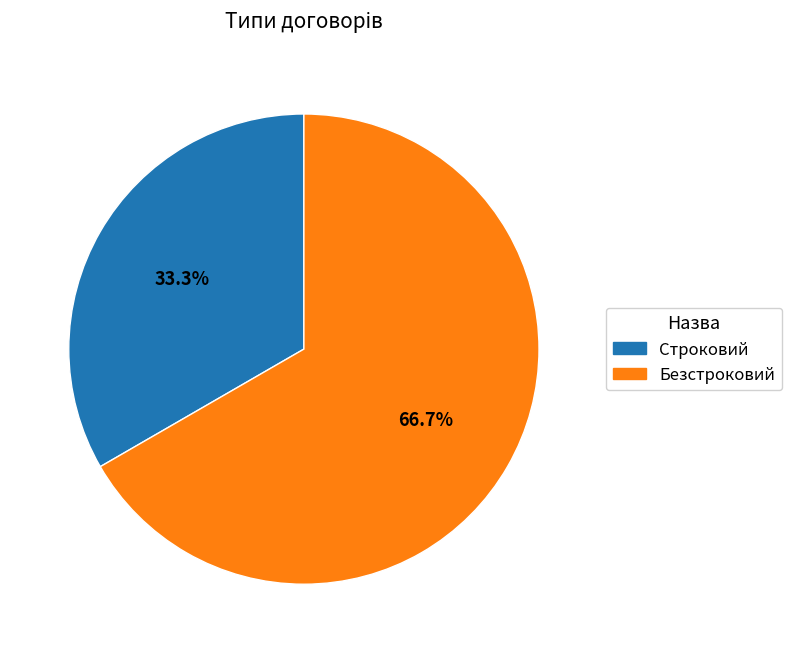

To the nearest percent, what percentage of the pie is Строковий?

33%